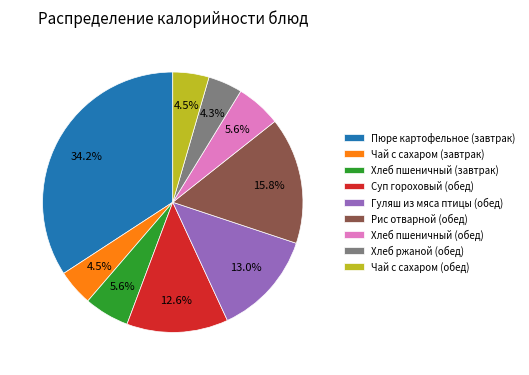

What portion of the pie excludes Чай с сахаром (завтрак)?

95.5%